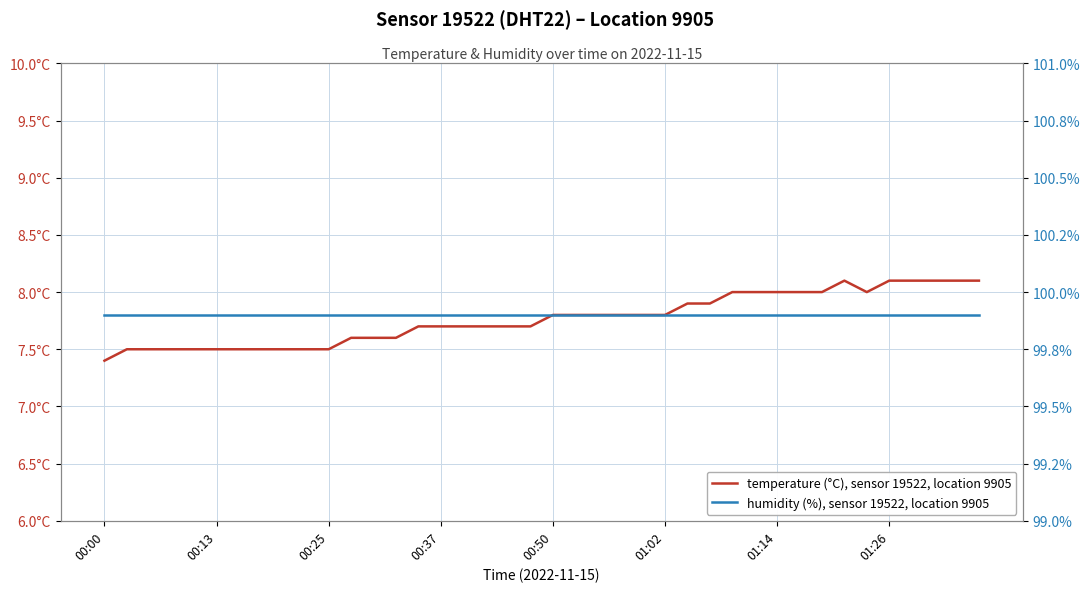

What is the total value across all series at 36?

108.0